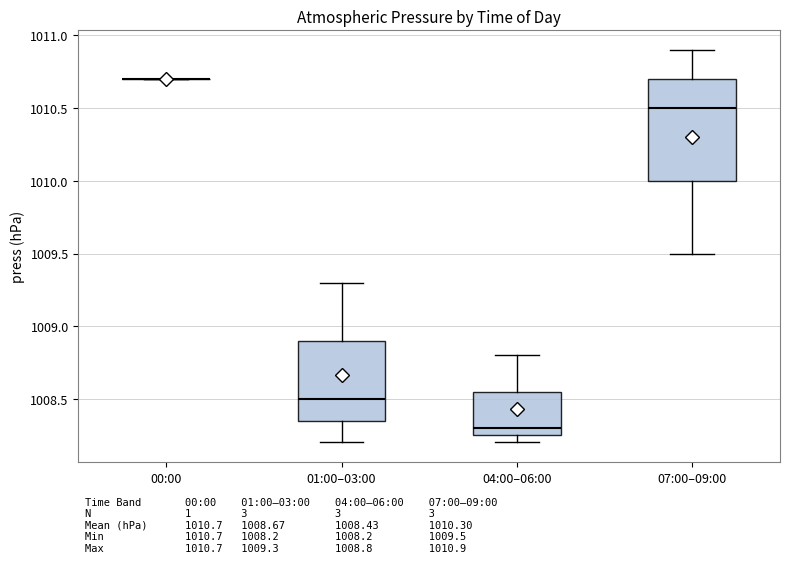

Reading left to right, transcribe this box plot: for each box, give where its median line is, the range the box spans, and where its two whiskers end, as read against the y-axis. The values are not printed on the chart, so give them approximately, as read against the axis.

00:00: box collapsed to a line at 1010.70, whiskers 1010.70 to 1010.70
01:00–03:00: median 1008.50, box 1008.35 to 1008.90, whiskers 1008.20 to 1009.30
04:00–06:00: median 1008.30, box 1008.25 to 1008.55, whiskers 1008.20 to 1008.80
07:00–09:00: median 1010.50, box 1010.00 to 1010.70, whiskers 1009.50 to 1010.90